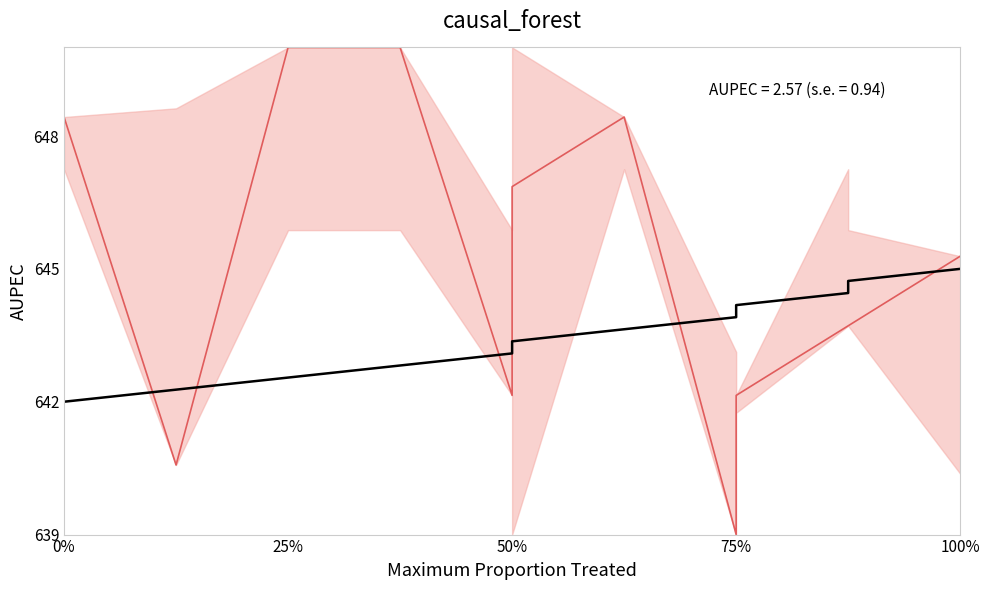

Is the value of Estimated AUPEC at 10 greater than the value of Baseline at 75%?

Yes